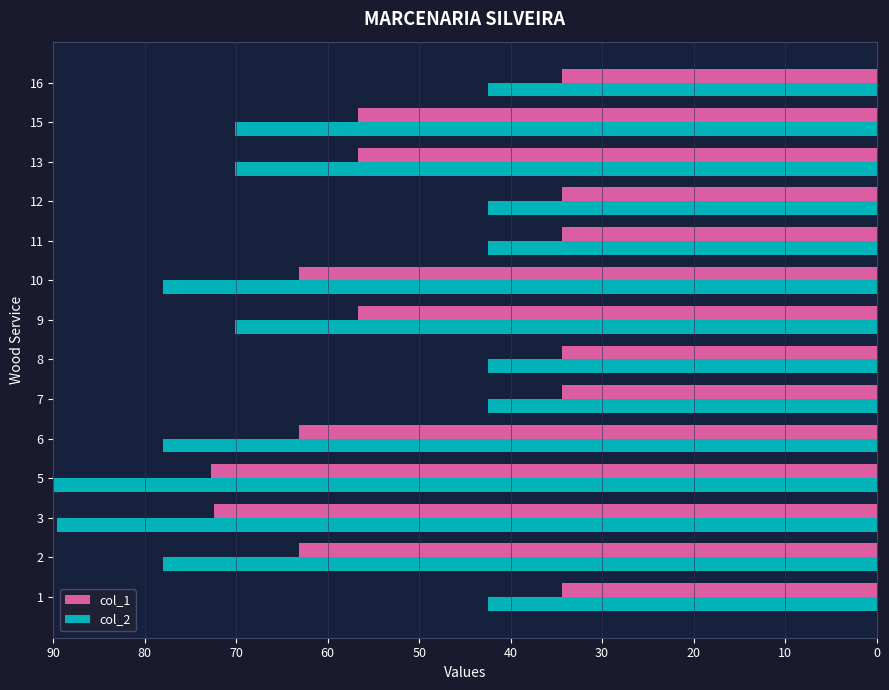

What is the maximum value for col_2?

90.0